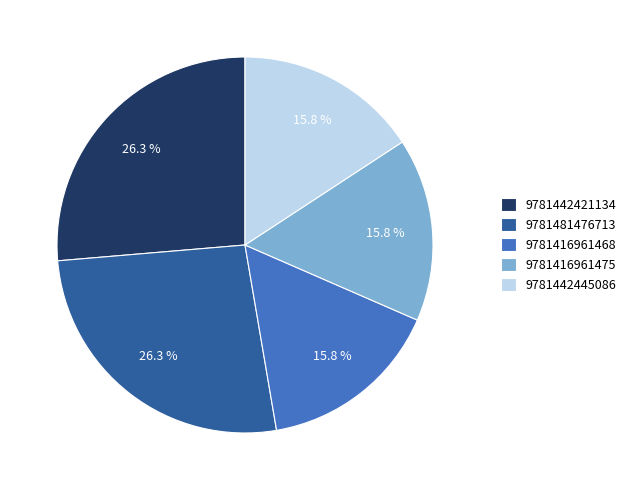

Which has a higher value, 9781481476713 or 9781416961475?

9781481476713